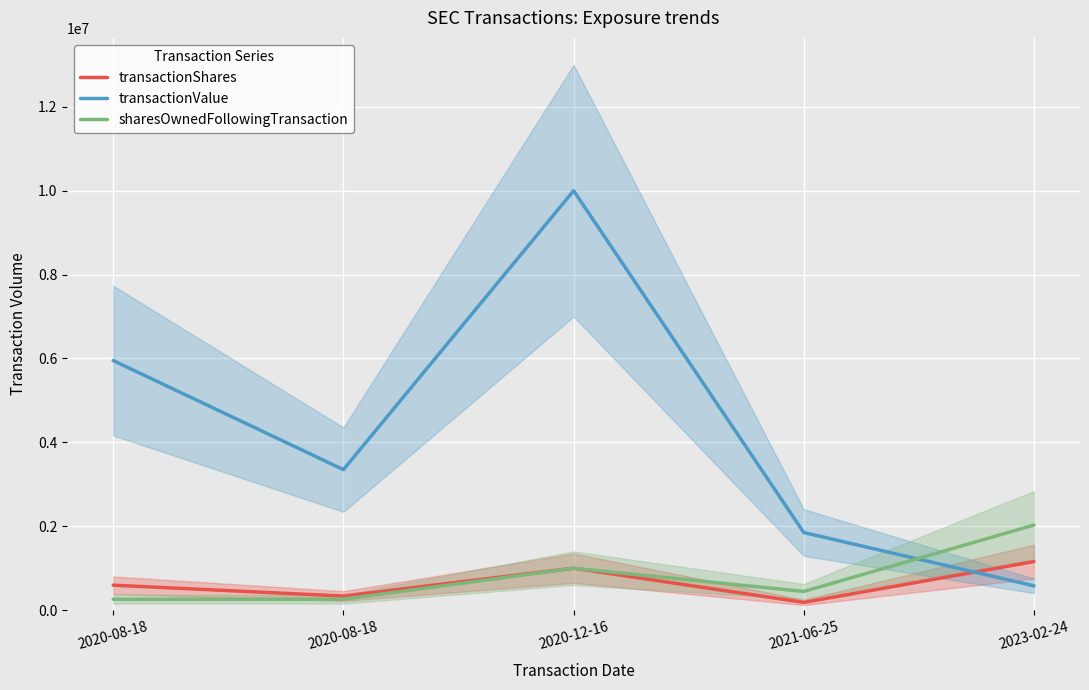

Reading left to right, what are all the values shown in this chart?

transactionShares: 595000	335000	1000000	185000	1158000
transactionValue: 5950000	3350000	10000000	1850000	579000
sharesOwnedFollowingTransaction: 260000	260000	1000000	445000	2028725